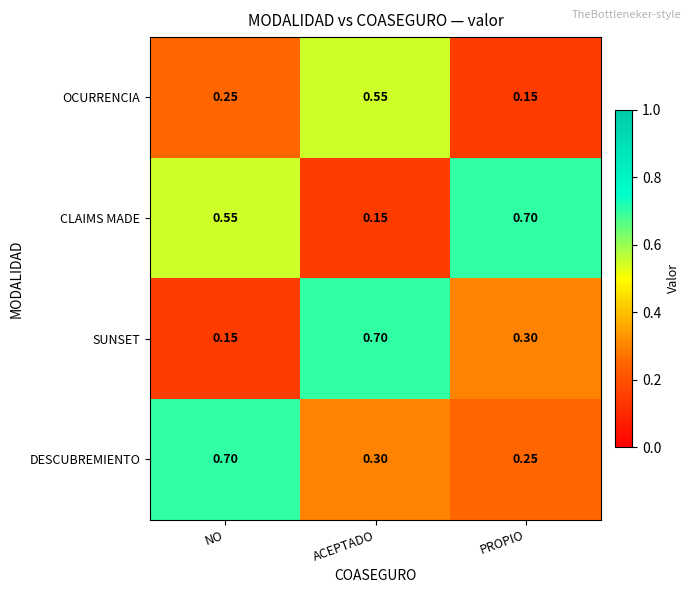

Which series changed the most between NO and PROPIO?

DESCUBREMIENTO